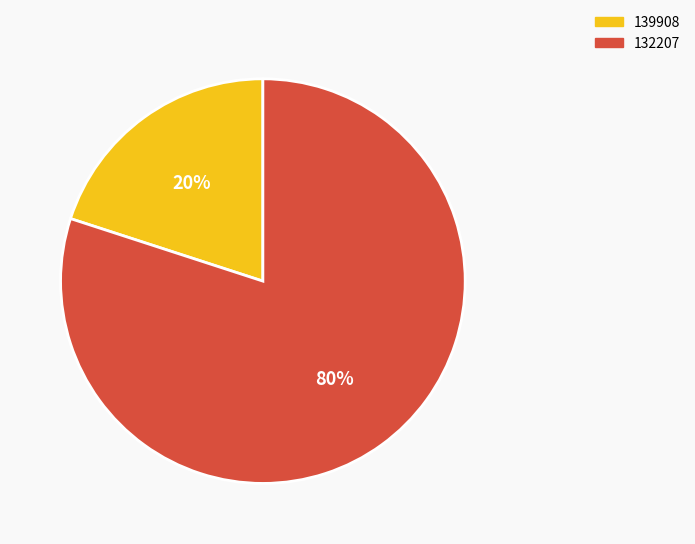

To the nearest percent, what is the combined percentage of 139908 and 132207?

100%